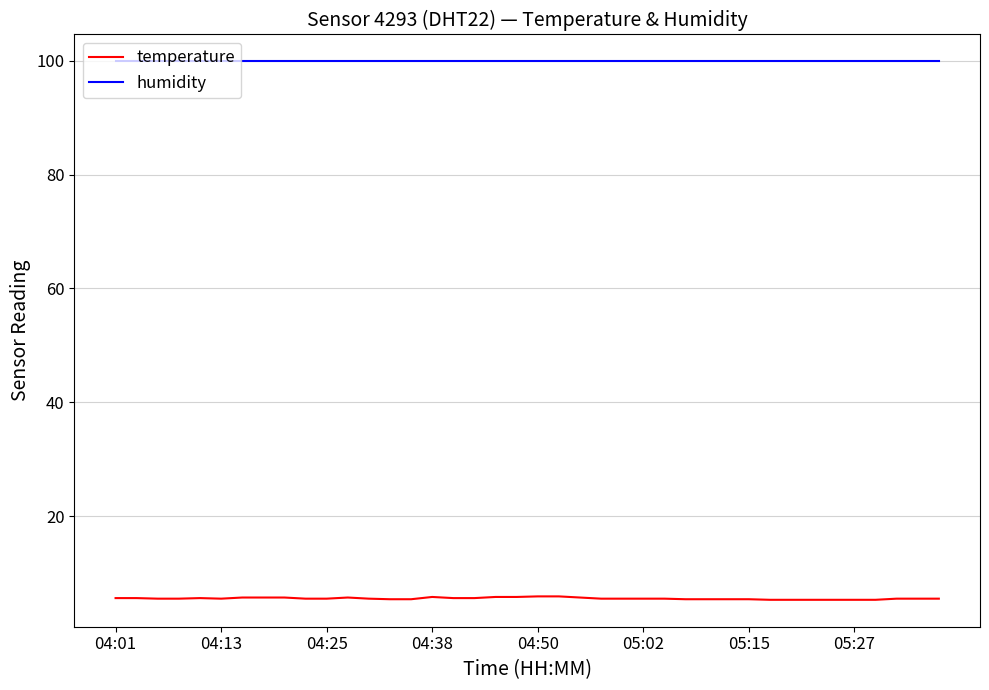

What is the sum of all humidity values?

3996.0